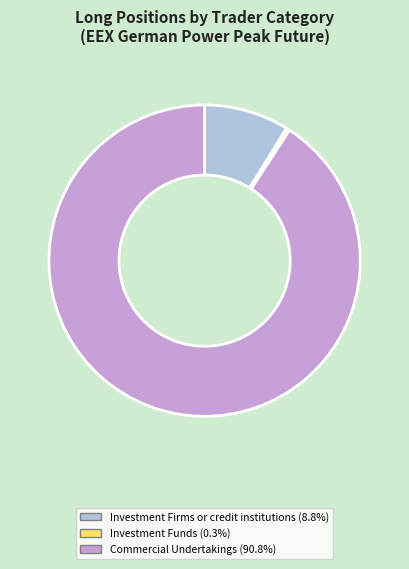

Does any single category account for the majority?

Yes